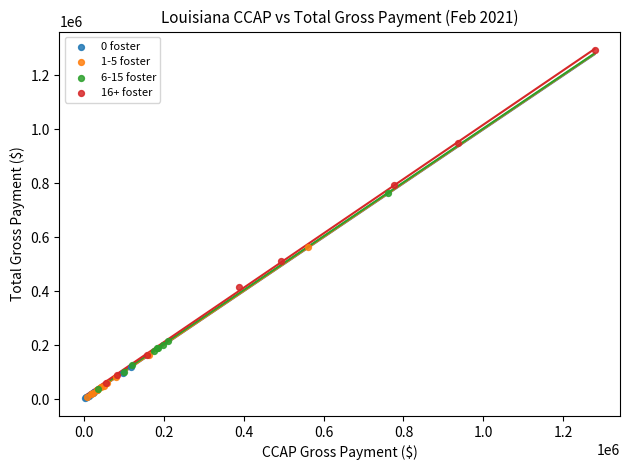

Which series contains the highest Y value?

16+ foster